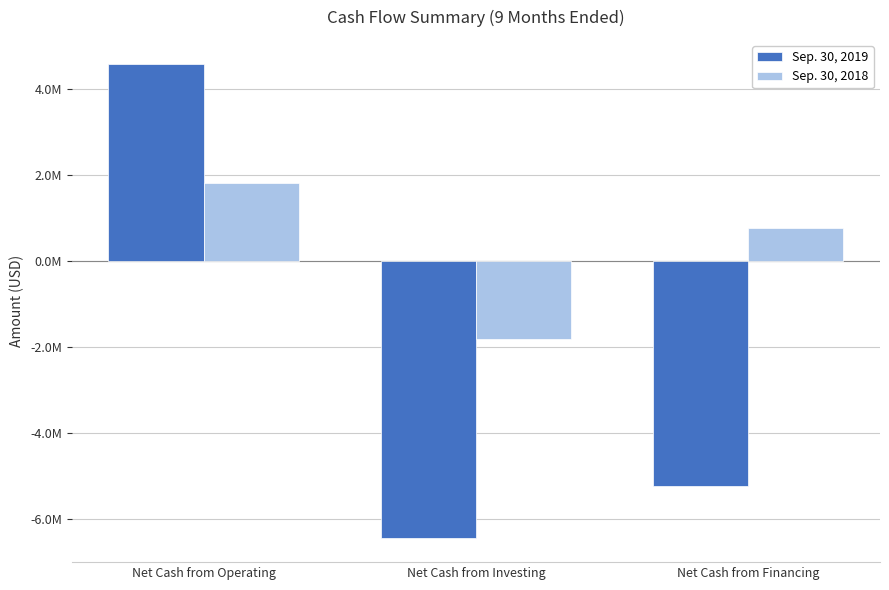

Does the chart contain any negative values?

Yes